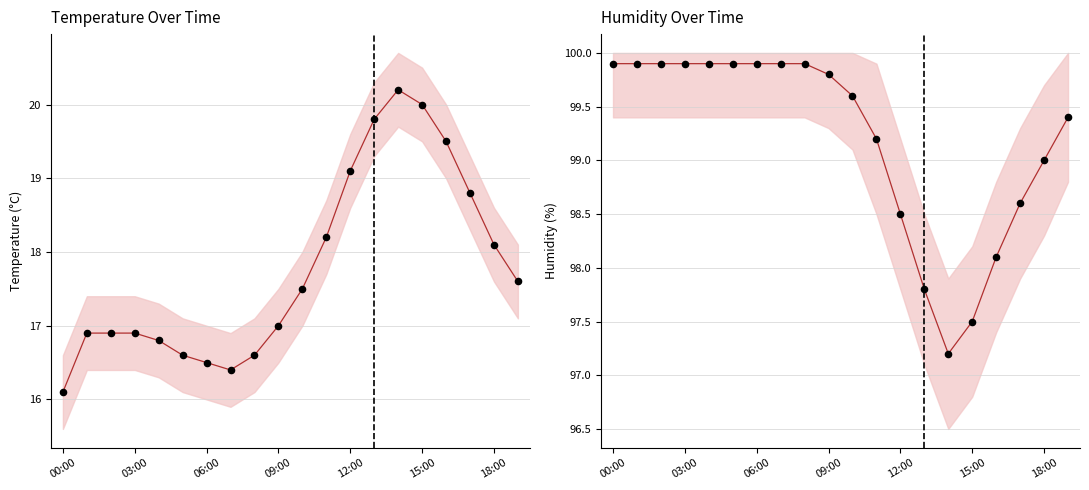

At how many categories does at least one series exceed 77?

20